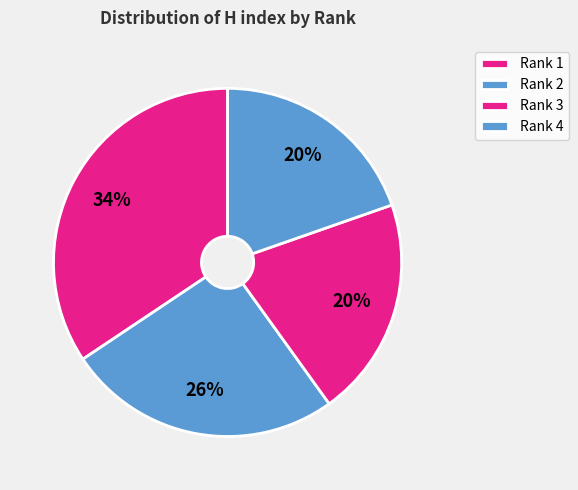

What is the smallest slice in the pie chart?

Rank 4